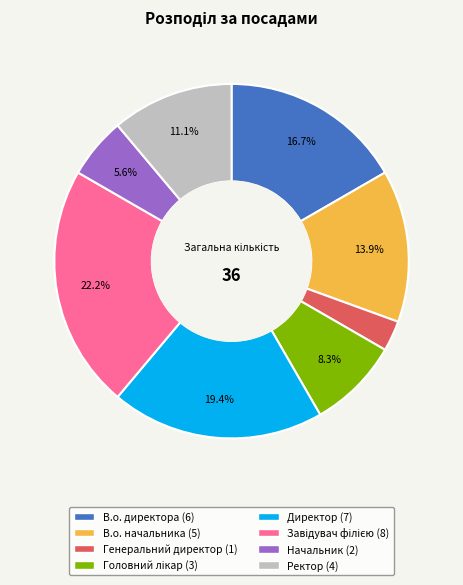

Which has a higher value, Начальник or В.о. директора?

В.о. директора